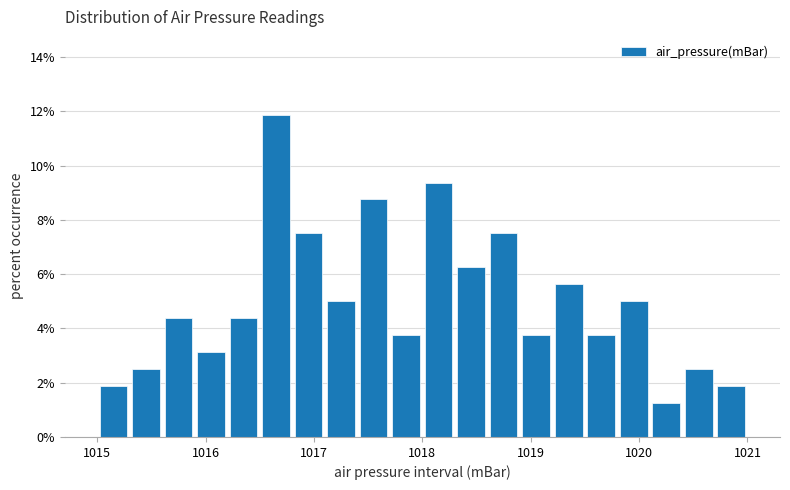

Read against the x-axis, roughly where is the centre of the tallest bar?

1016.7